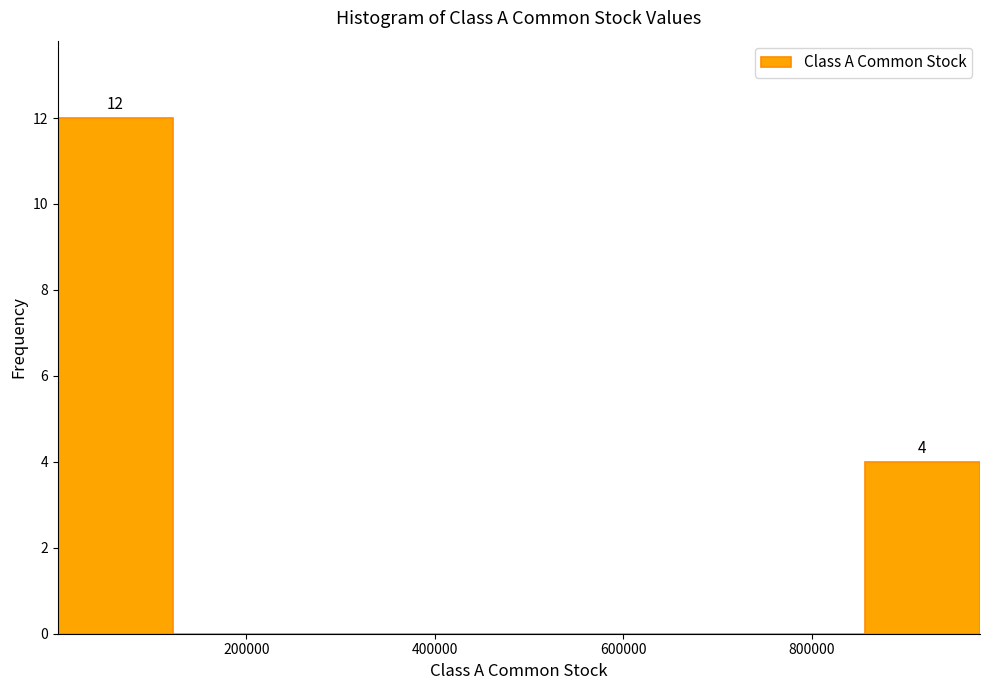

Over which range of the x-axis is the bar tallest?

0 to 120000